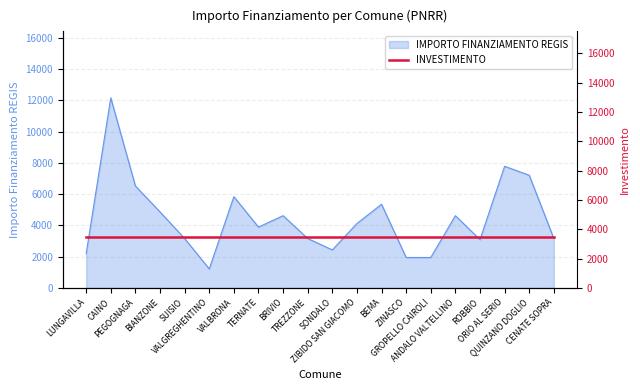

Reading right to left, transcribe all the data shown in this chart.

3159	7203	7776	3087	4617	1944	1944	5346	4116	2430	3159	4617	3888	5832	1215	3159	4860	6517	12150	2187